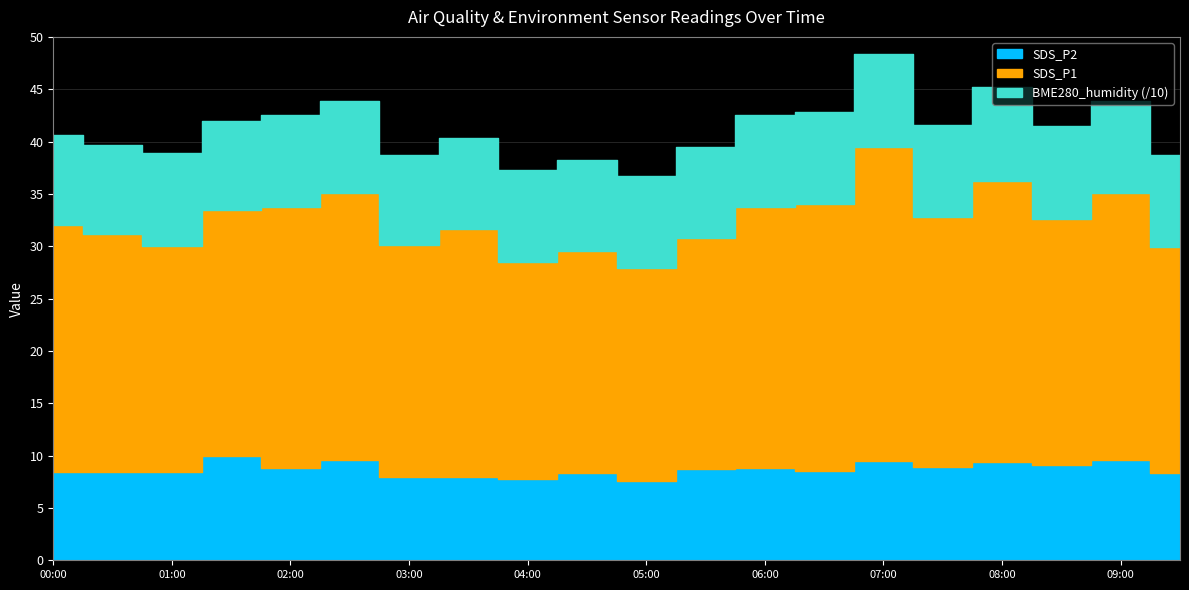

Rank the categories by SDS_P1 value from lowest to highest.

05:00, 04:00, 04:30, 01:00, 09:30, 05:30, 03:00, 00:30, 01:30, 08:30, 00:00, 03:30, 07:30, 02:00, 06:00, 06:30, 02:30, 09:00, 08:00, 07:00